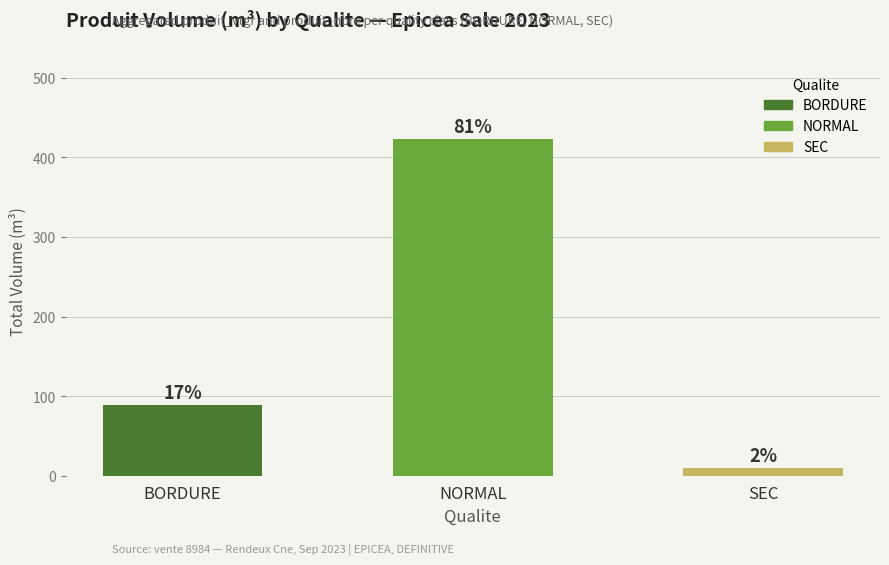

How many bars are there in total?

3